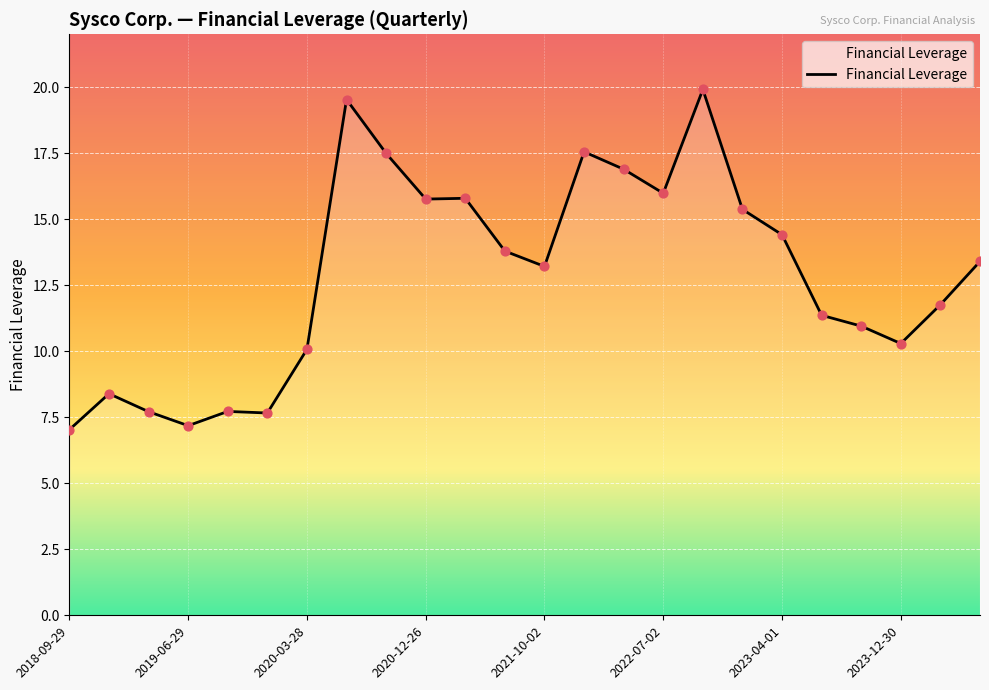

What is the difference between the maximum and minimum values?

12.9